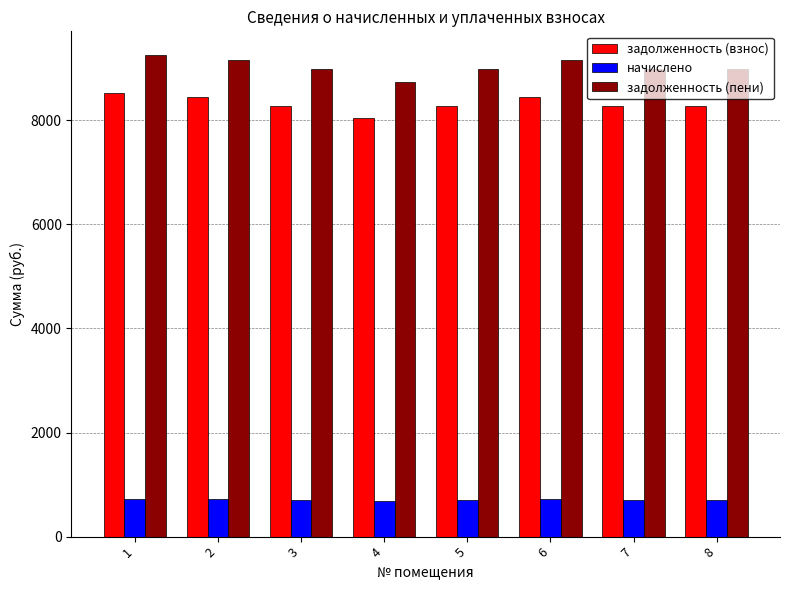

At which label does задолженность (пени) reach its minimum?

4